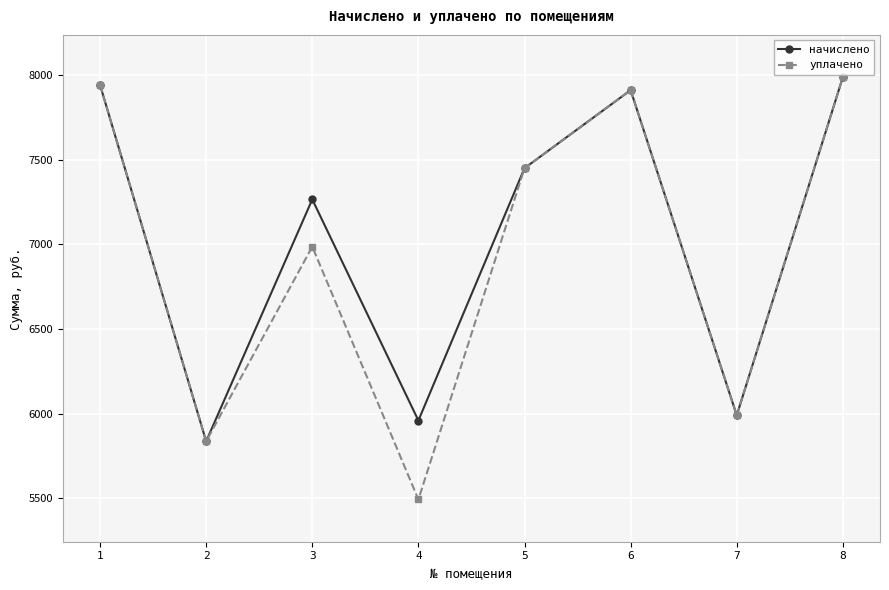

Which series has the largest total across all categories?

начислено